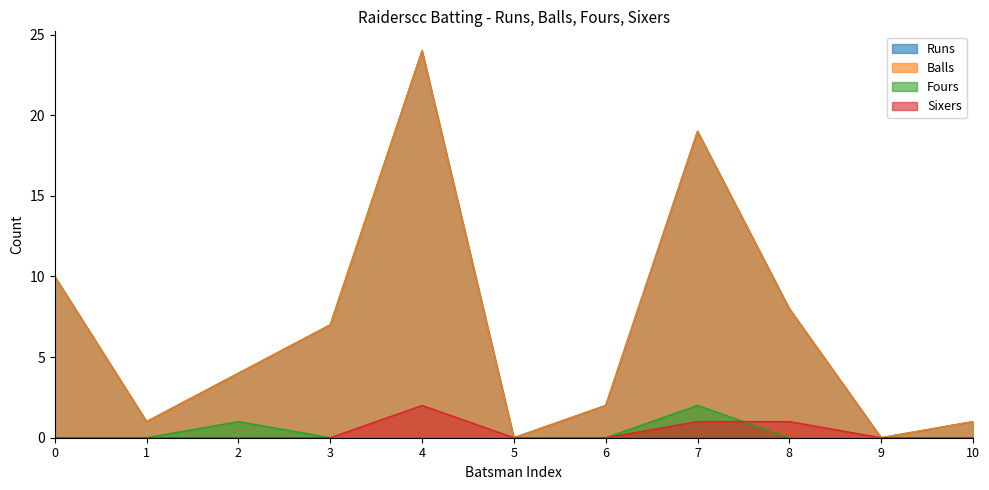

What are all the series names shown in the legend?

Runs, Balls, Fours, Sixers